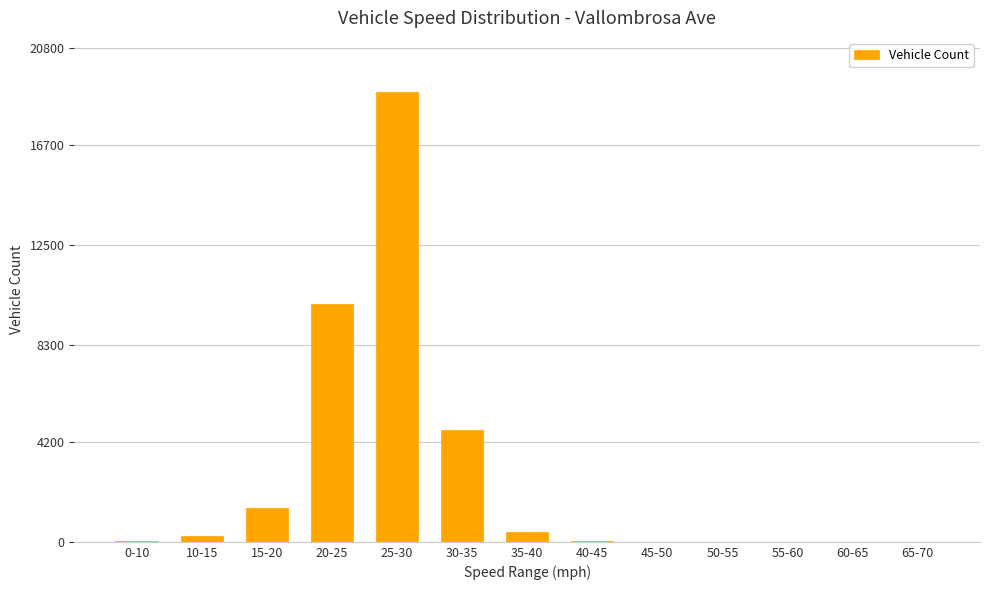

What is the average value?

2755